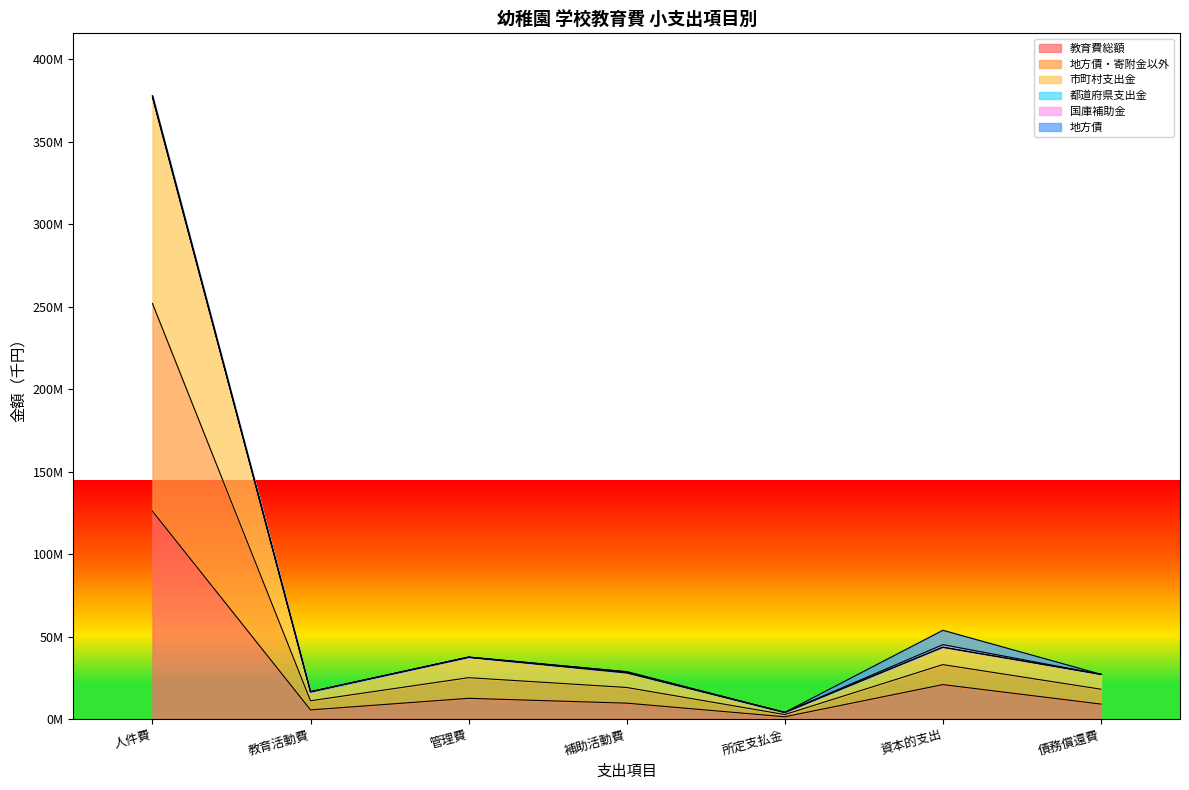

Does the chart display data point markers on the line(s)?

No